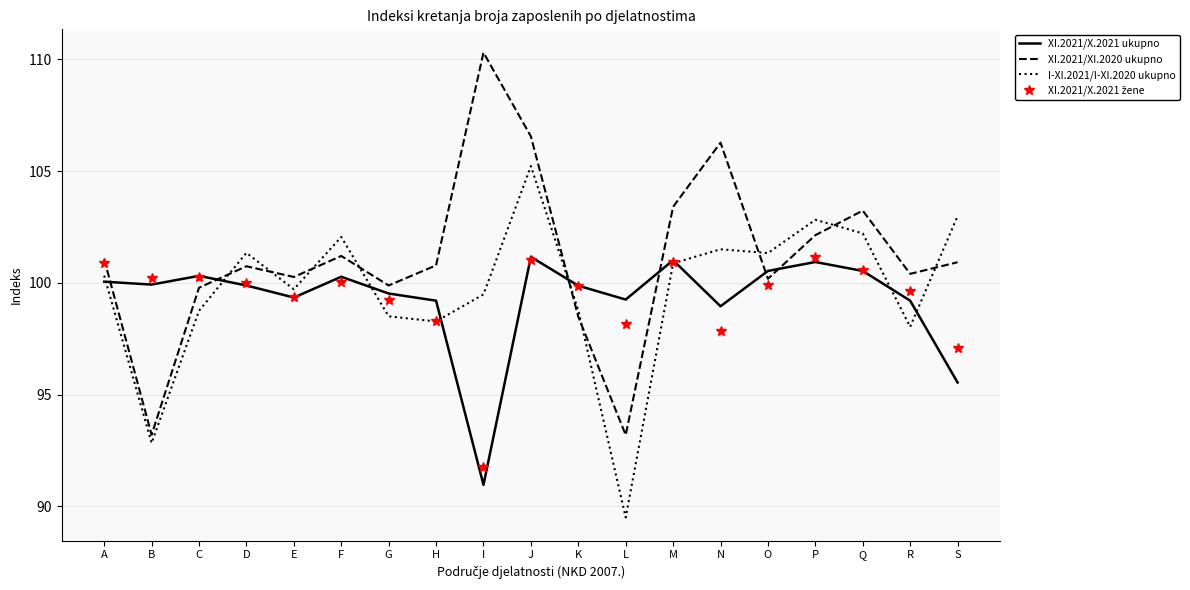

What is the spread (max minus min) of values at D?

1.5